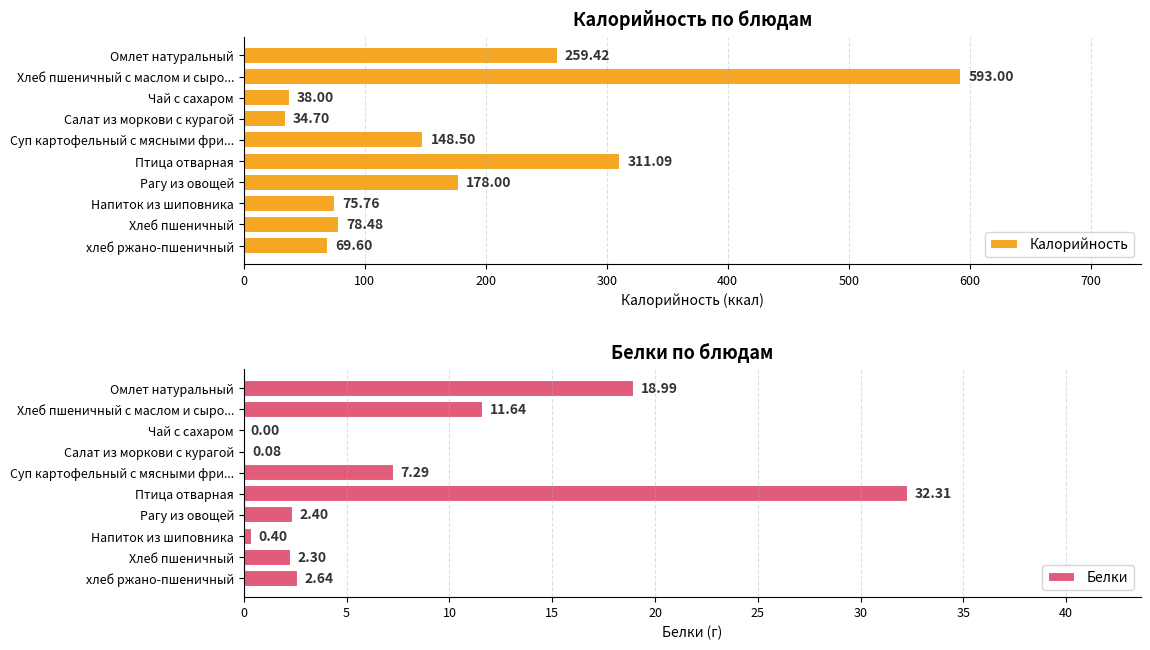

What is the difference between the second highest and second lowest values in the Белки series?

18.9